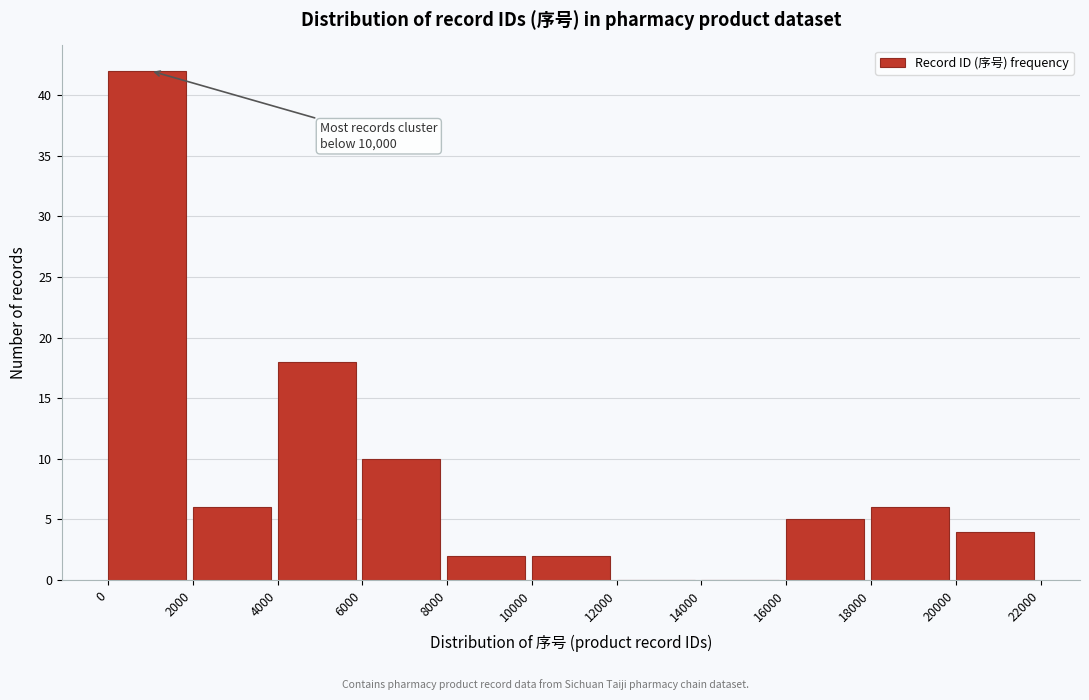

Which range on the x-axis has the tallest bar?

0 to 2000